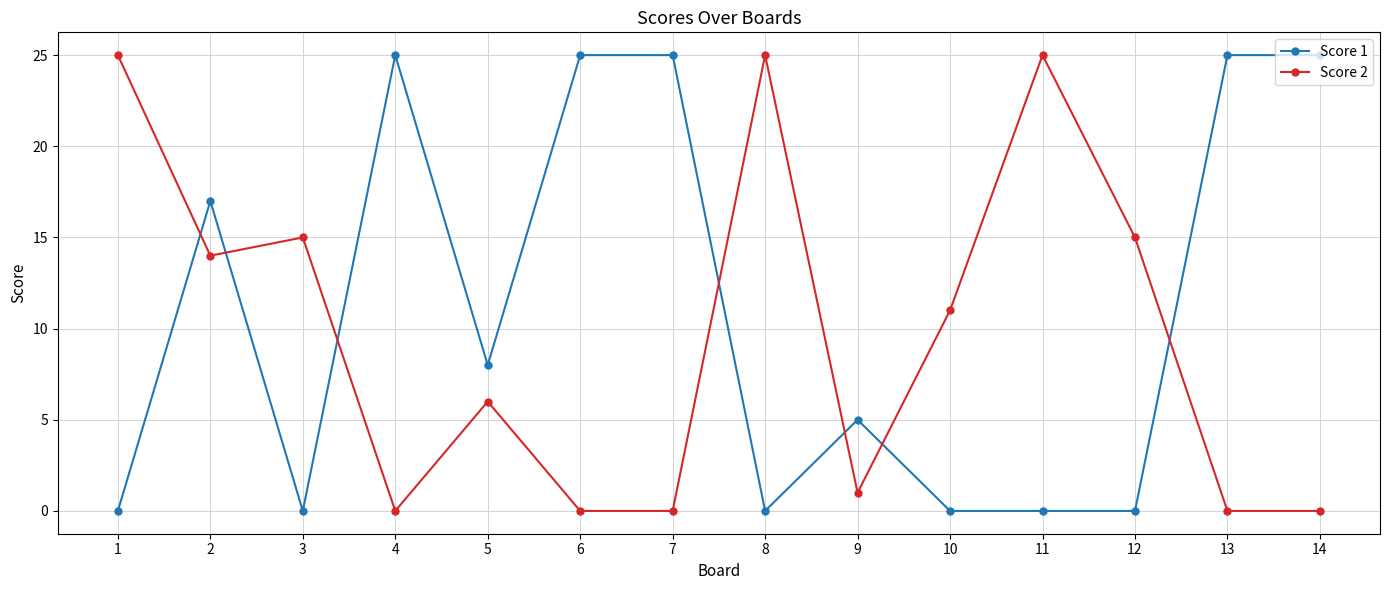

Between which two adjacent categories do Score 2 and Score 1 first intersect?

1 and 2